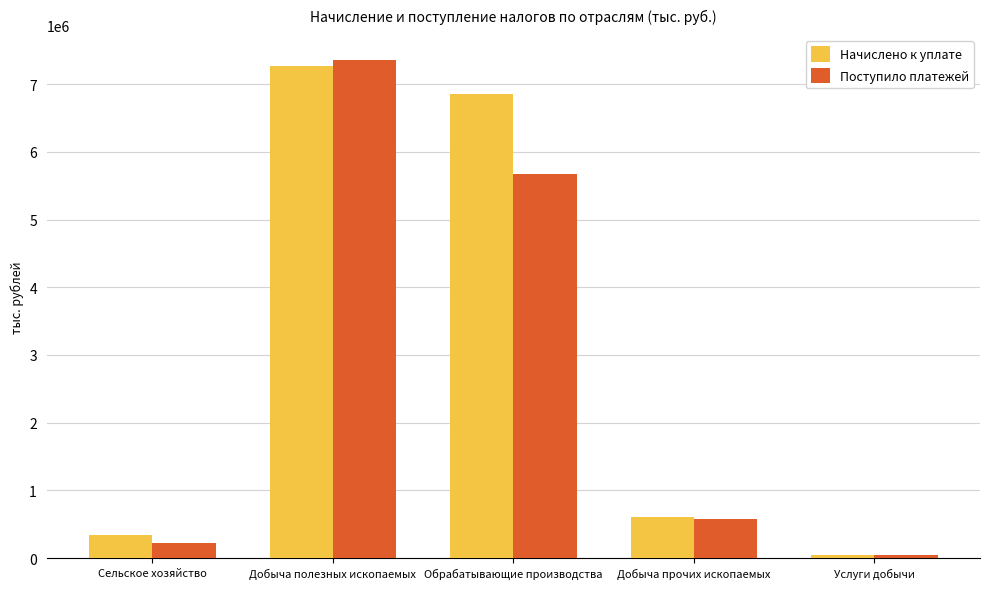

At which label is Поступило платежей closest to 3703818?

Обрабатывающие производства